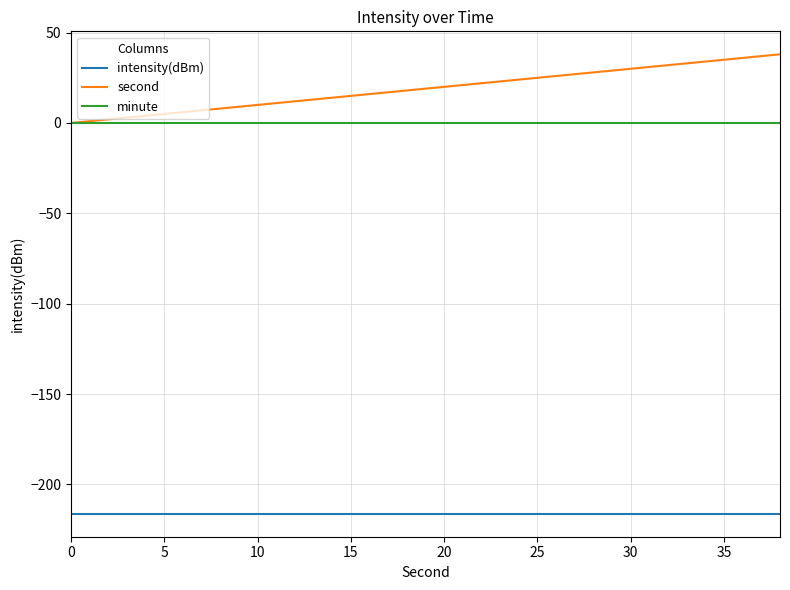

True or false: intensity(dBm) and minute intersect in this chart.

False